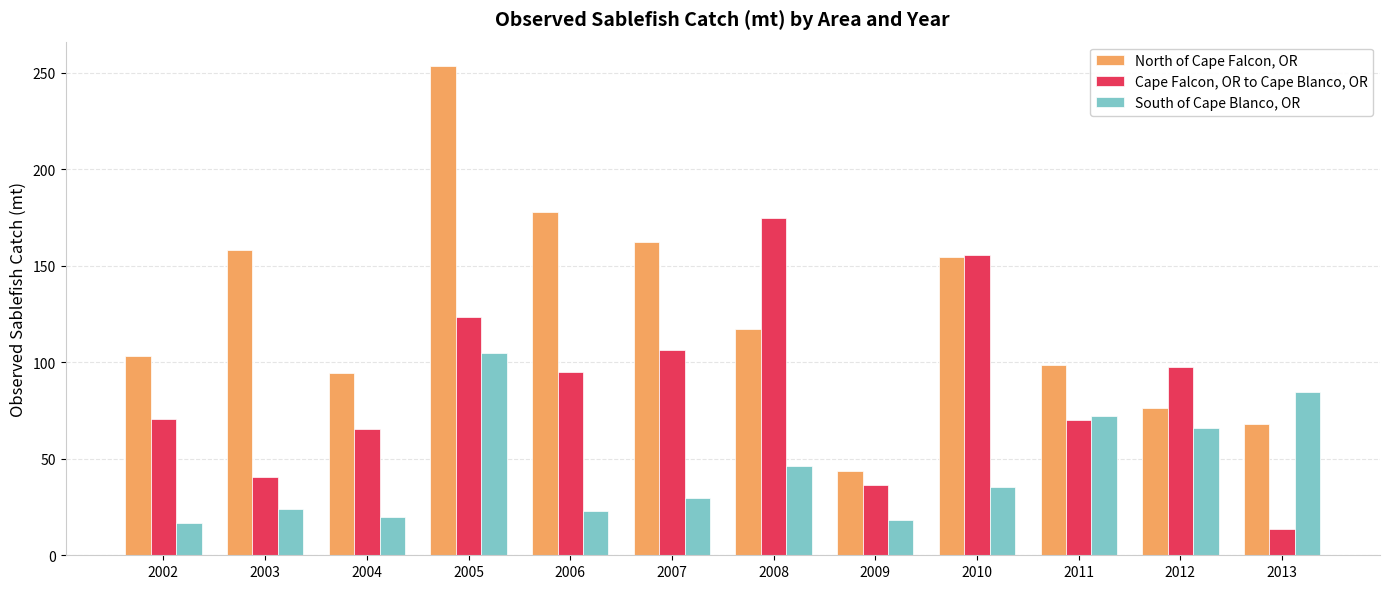

What are all the series names shown in the legend?

North of Cape Falcon, OR, Cape Falcon, OR to Cape Blanco, OR, South of Cape Blanco, OR